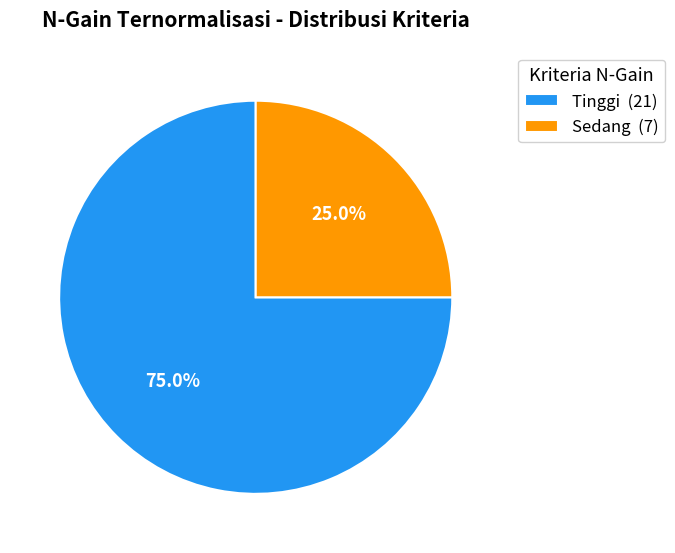

Which category has the biggest portion of the pie?

Tinggi (21)